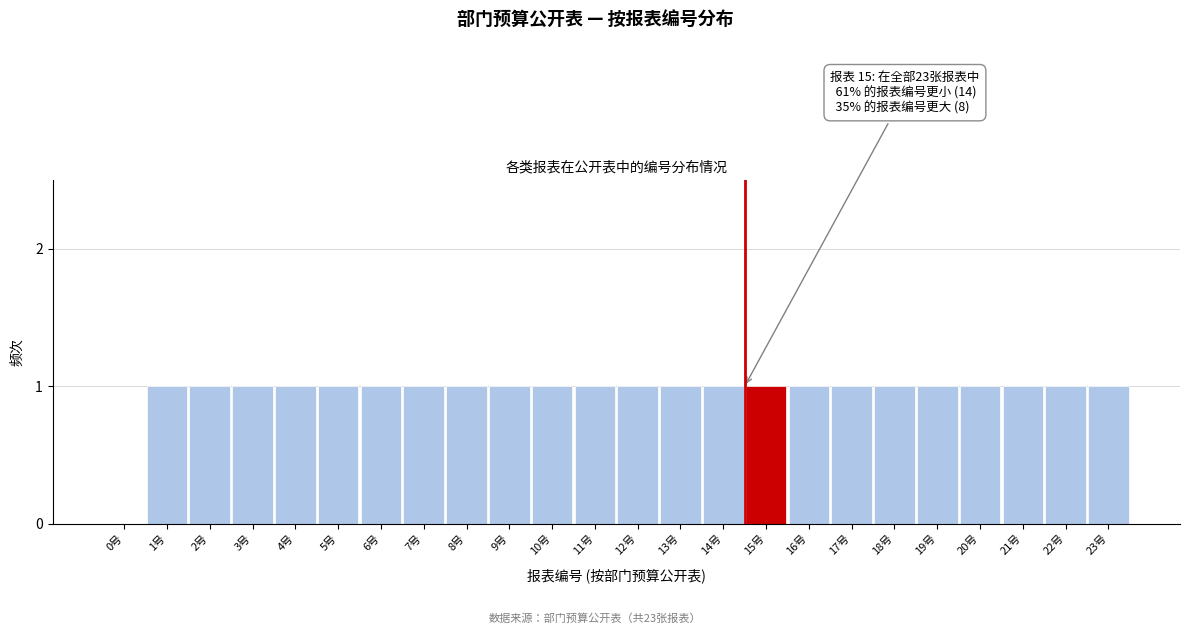

Reading right to left, extract all data points from this chart.

23号=1	22号=1	21号=1	20号=1	19号=1	18号=1	17号=1	16号=1	15号=1	14号=1	13号=1	12号=1	11号=1	10号=1	9号=1	8号=1	7号=1	6号=1	5号=1	4号=1	3号=1	2号=1	1号=1	0号=0